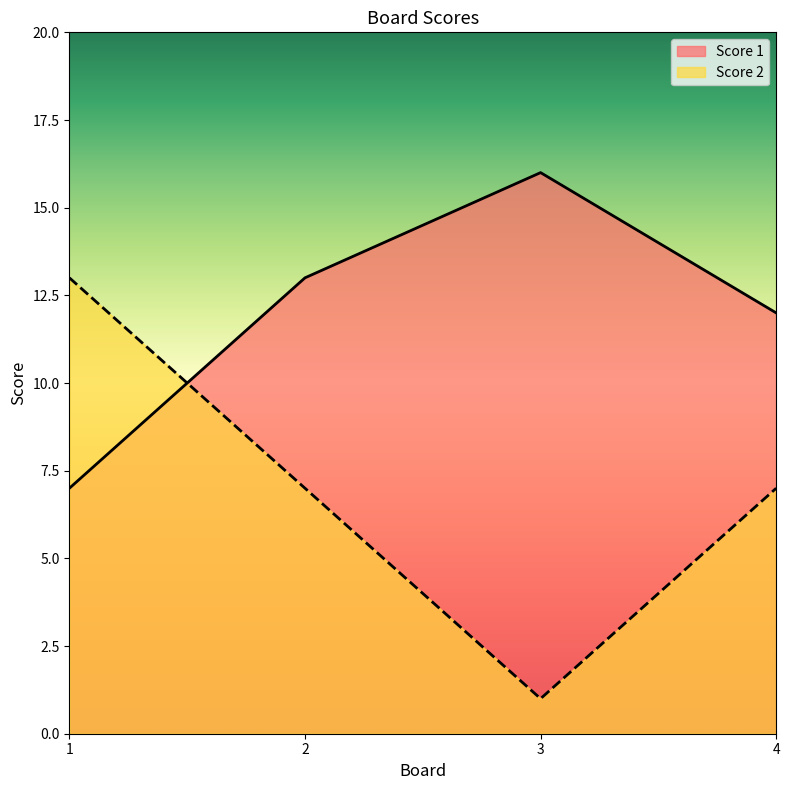

Between 3 and 1, which is larger?

3